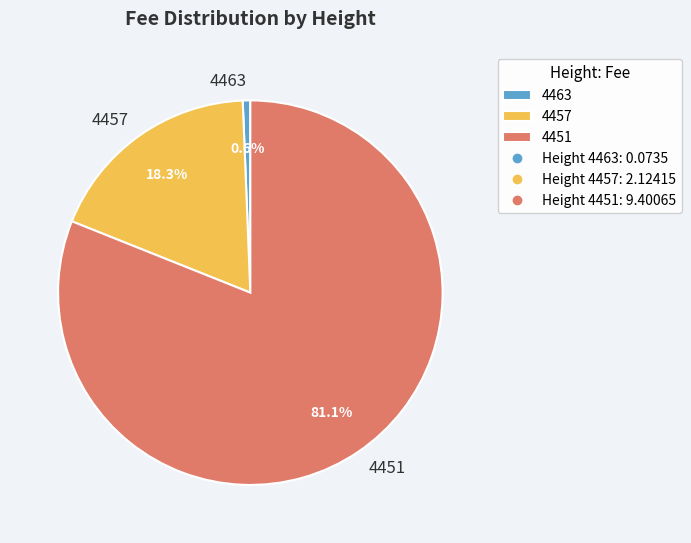

How many slices are in this pie chart?

3